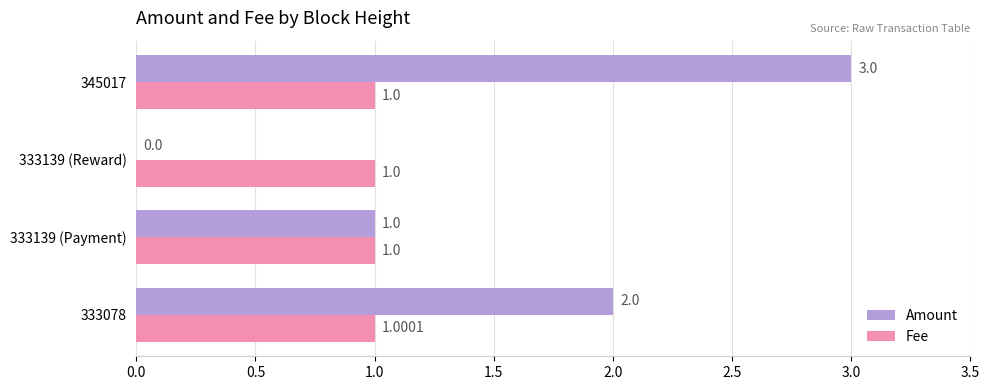

Which series has the widest spread of values?

Amount